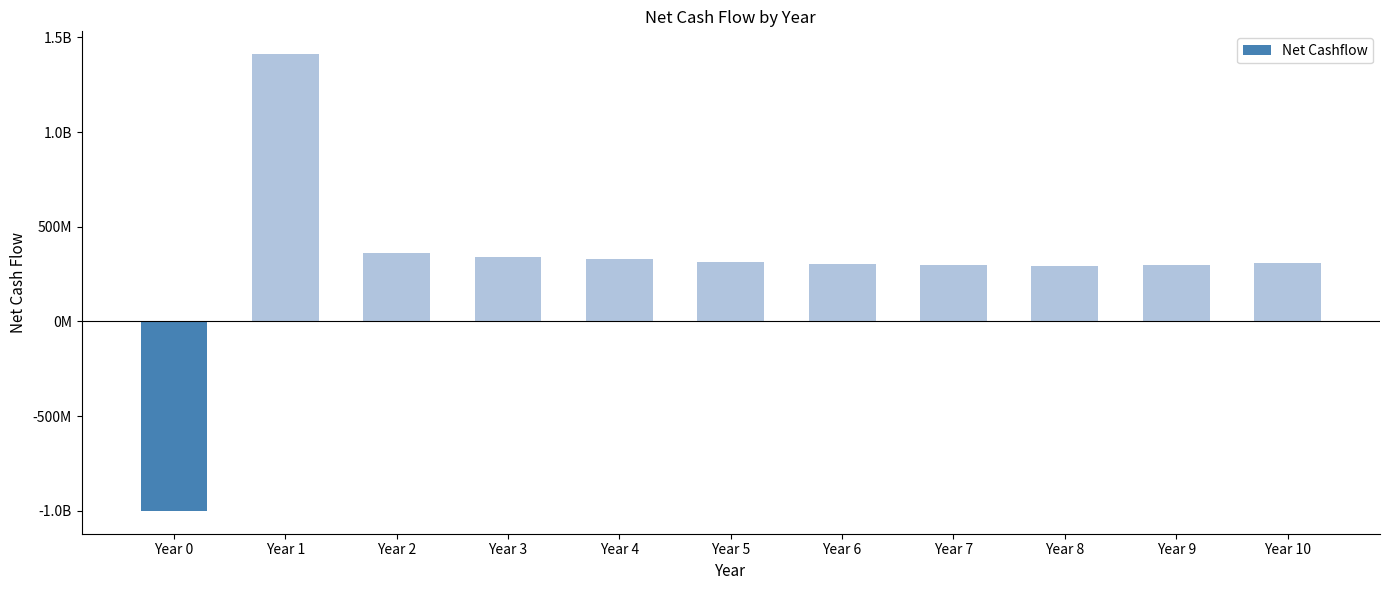

What is the ratio of the value at Year 6 to the value at Year 10?

1.0